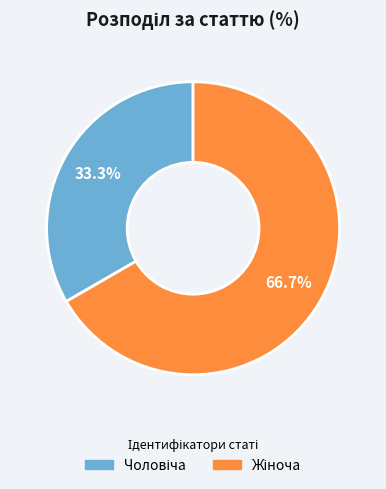

To the nearest percent, what is the average slice percentage?

50%